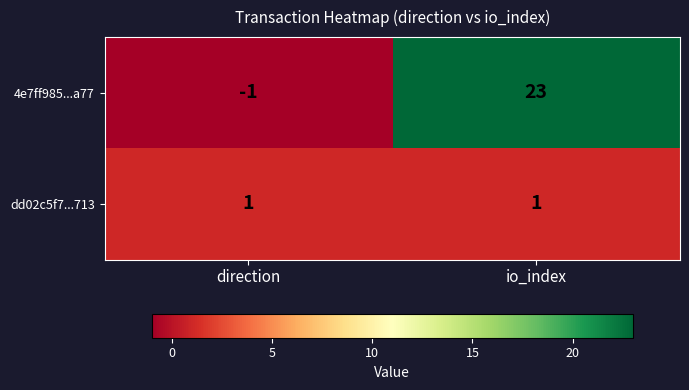

Where is 4e7ff985...a77 nearest to the value 11?

direction